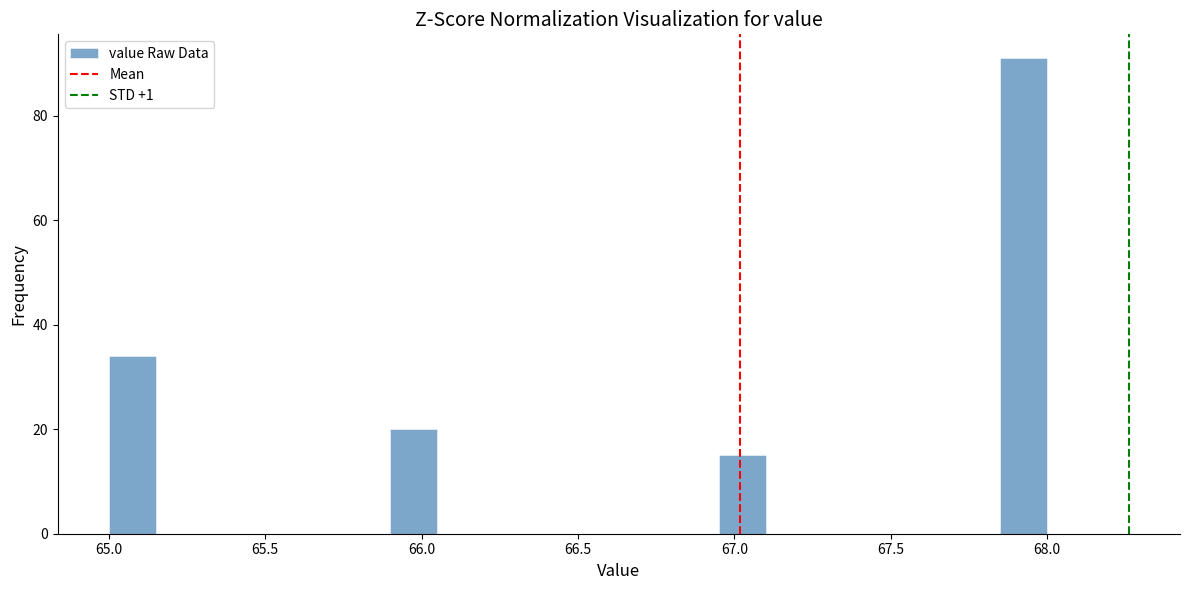

Around what value on the x-axis is the tallest bar? Give the approximate position of its centre, as read against the axis.

67.95